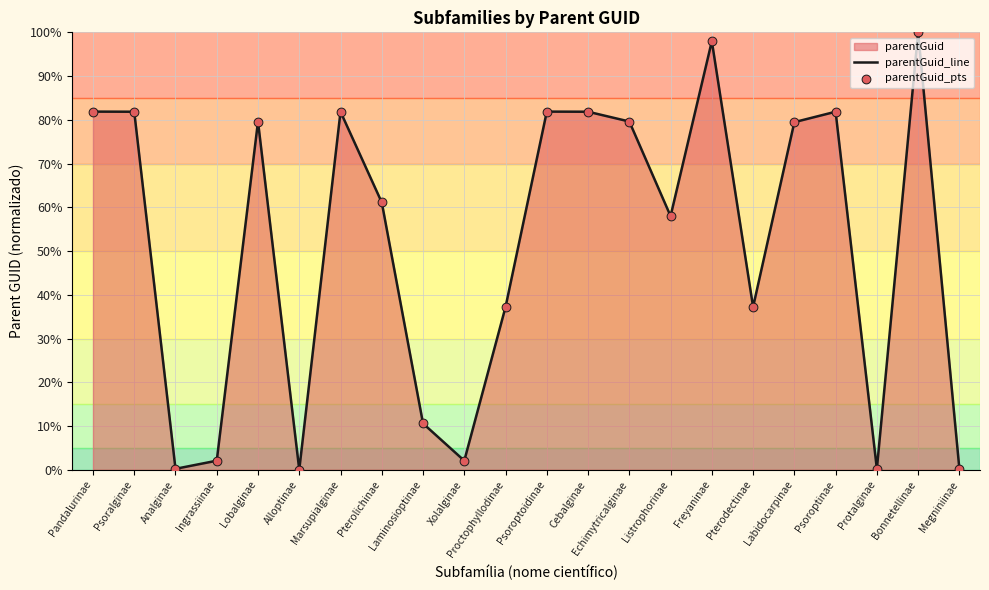

At how many categories does at least one series exceed 5?

16